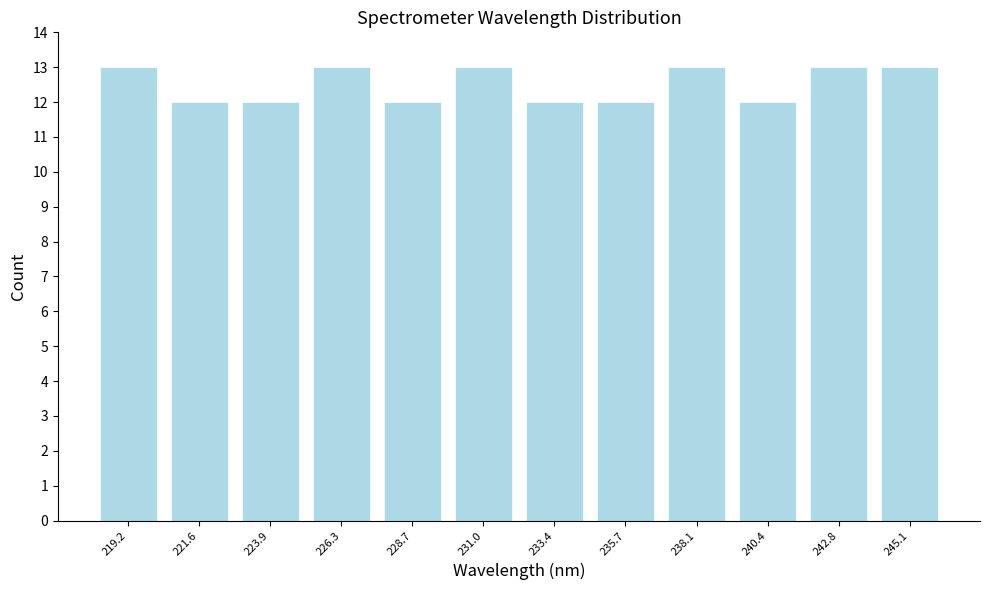

Reading left to right, transcribe this chart: for each bar, give the range it covers on the x-axis and its height. Neither the bar edges nor the heights are printed on the chart, so give them approximately, as read against the axes.

218.0 to 220.5: 13
220.5 to 223.0: 12
223.0 to 225.0: 12
225.0 to 227.5: 13
227.5 to 230.0: 12
230.0 to 232.0: 13
232.0 to 234.5: 12
234.5 to 237.0: 12
237.0 to 239.0: 13
239.0 to 241.5: 12
241.5 to 244.0: 13
244.0 to 246.5: 13